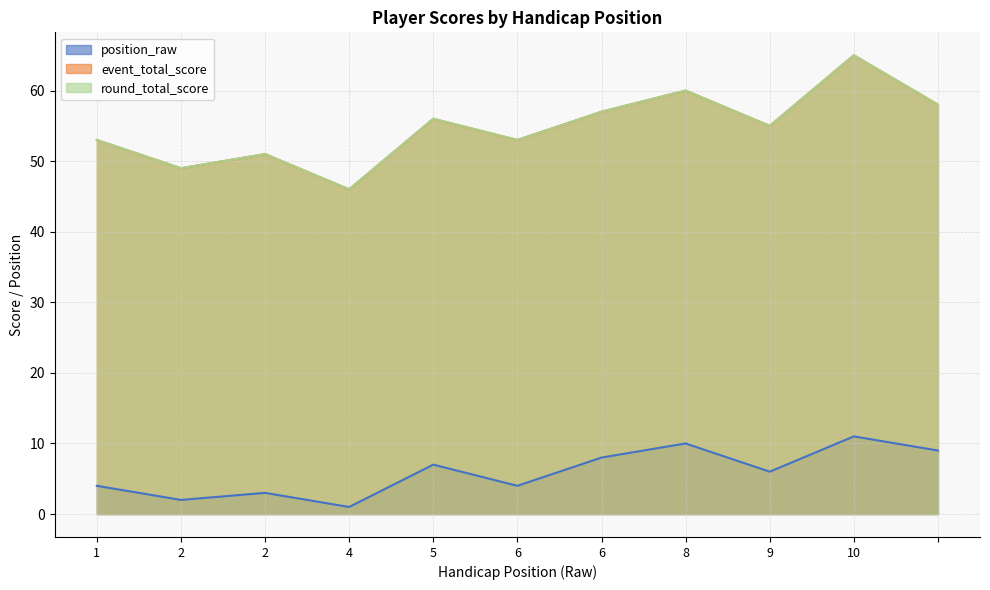

Count the position_raw values in the range 3 to 9.

7